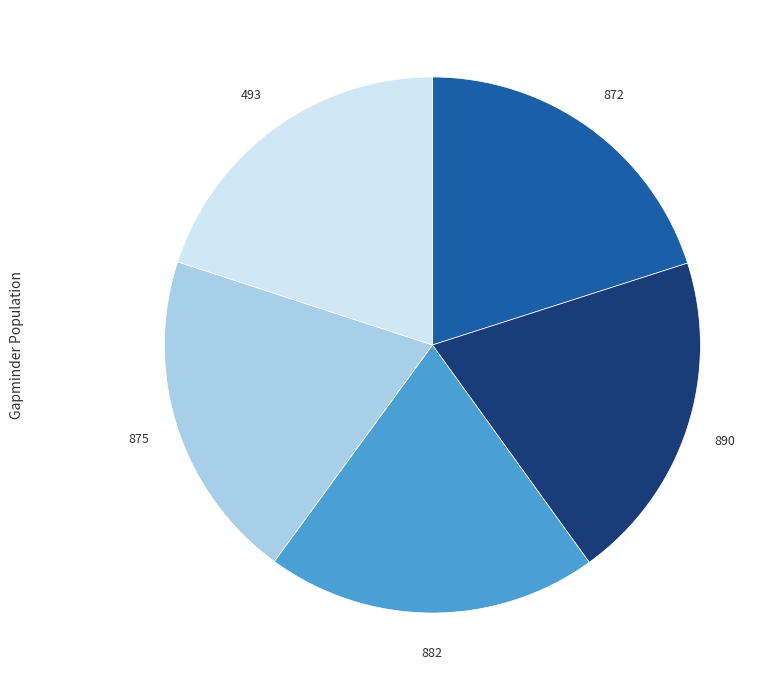

Is there a majority slice in this chart?

No